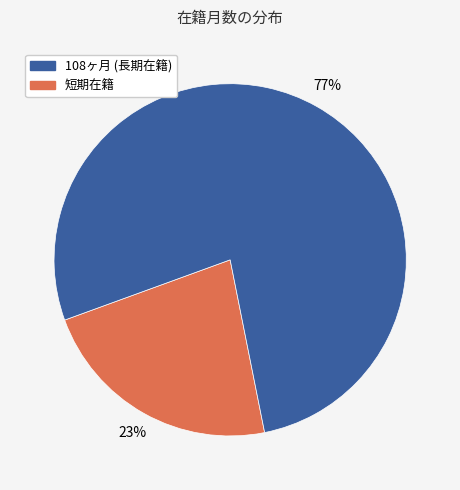

Is there a majority slice in this chart?

Yes